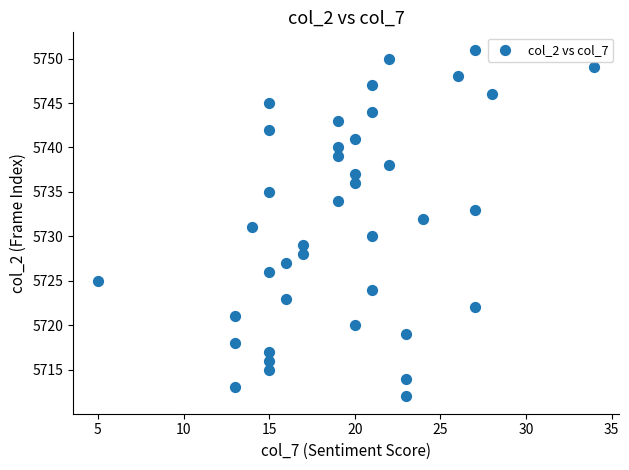

What is the range of Y values (max minus min)?

39